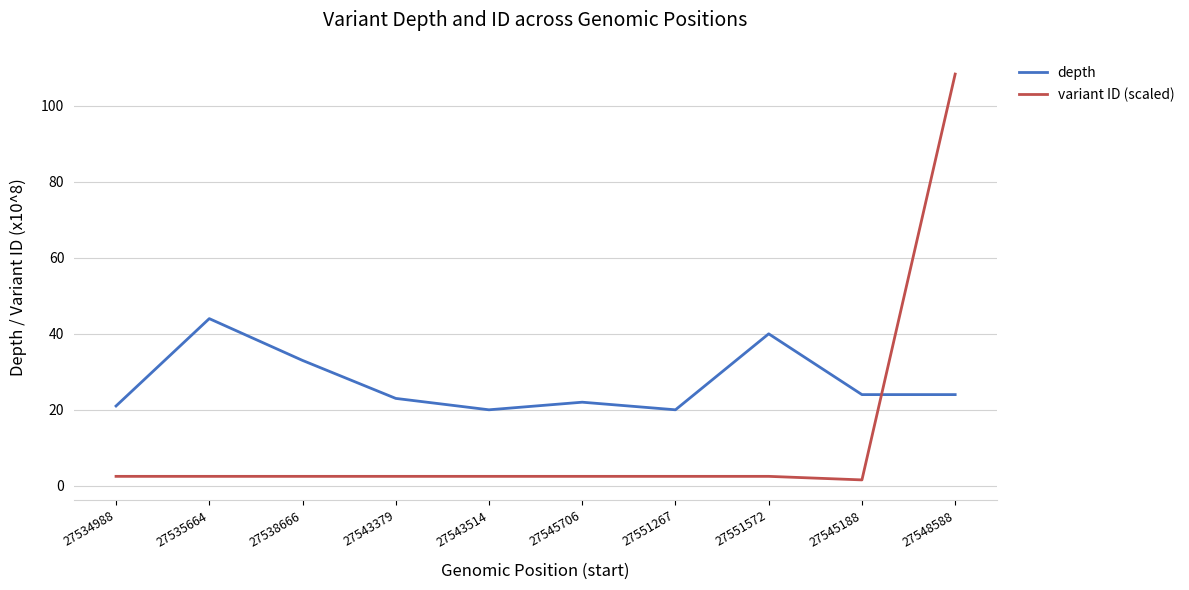

At which label is depth closest to 32?

27538666